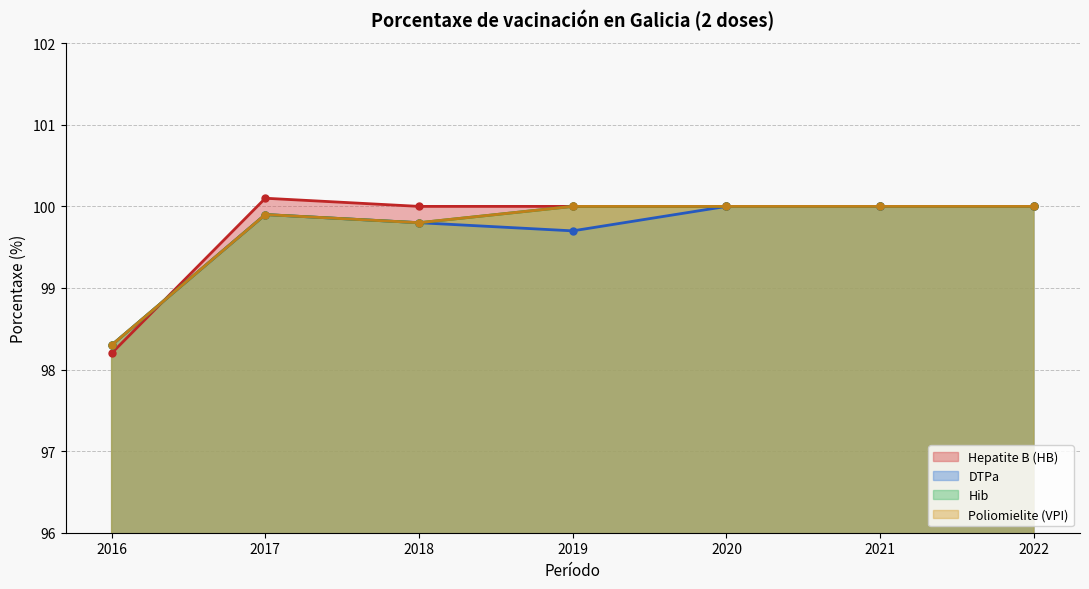

At which category does Poliomielite (VPI) reach its first local peak?

2017